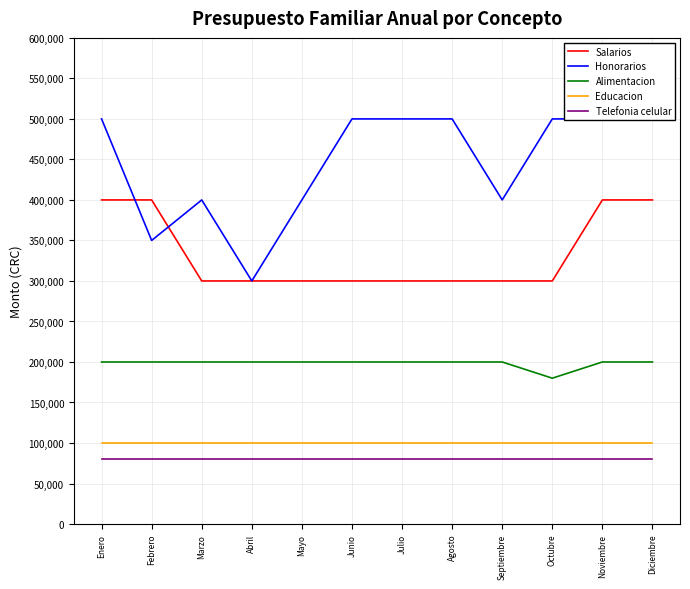

How many values in the Honorarios series are below 500000?

5